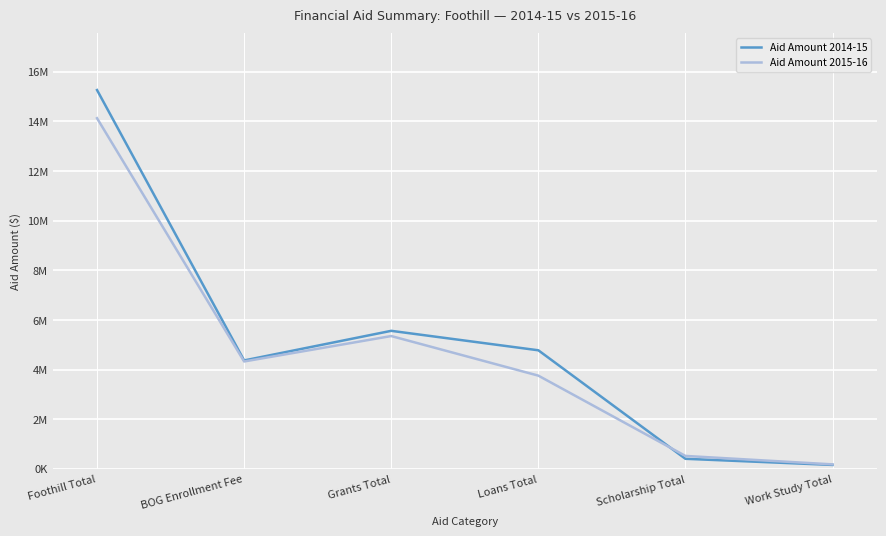

How many intersections are there between Aid Amount 2015-16 and Aid Amount 2014-15?

1